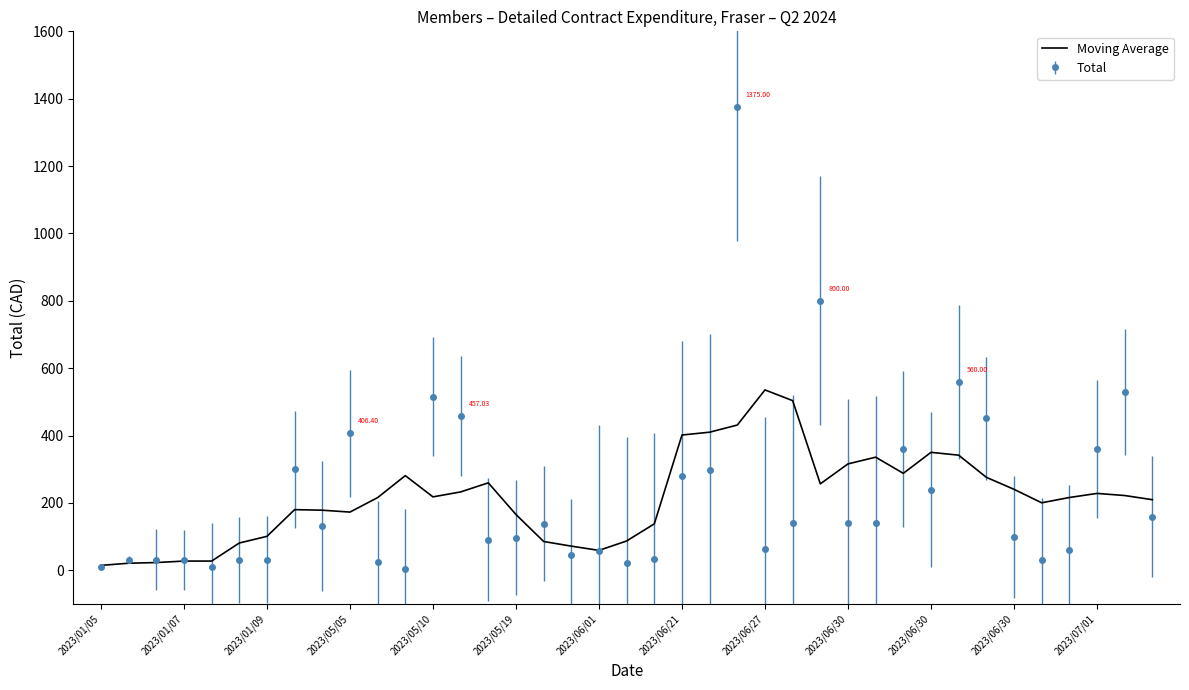

Rank the series by their maximum value, from lowest to highest.

Moving Average, Total